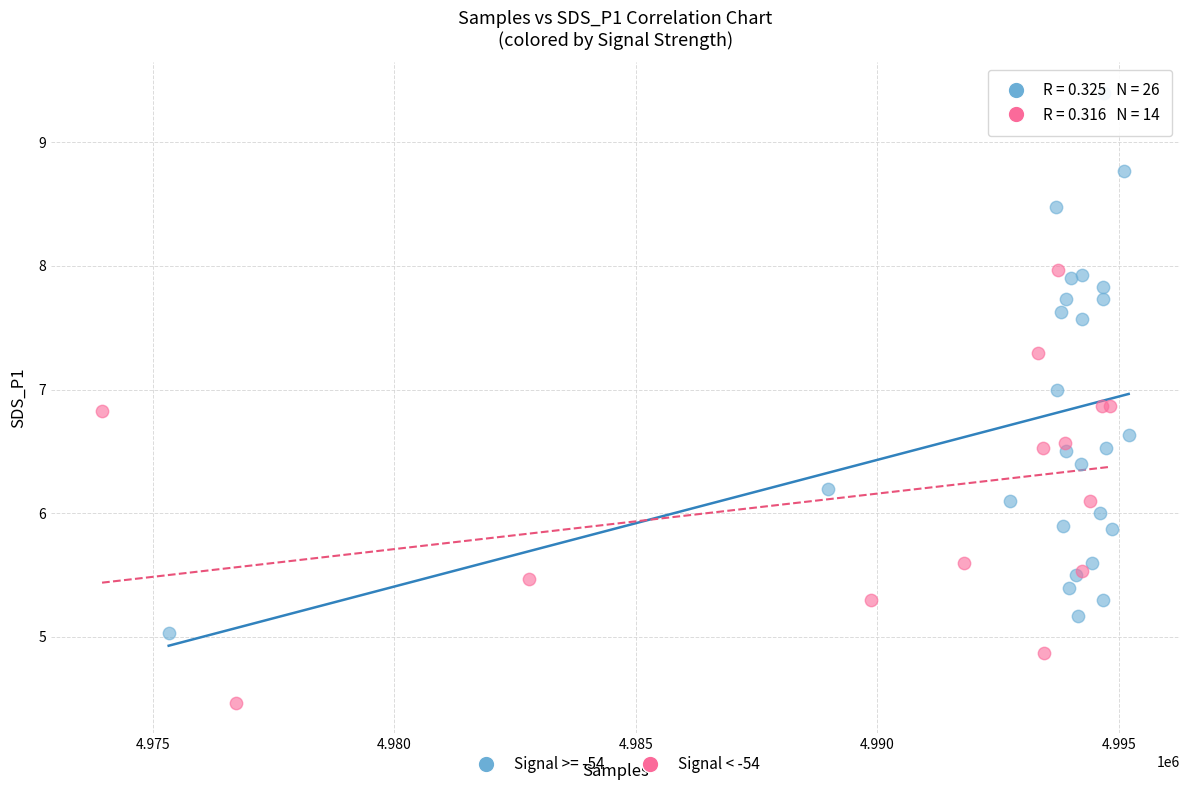

Which series has the widest spread of Y values?

Signal >= -54